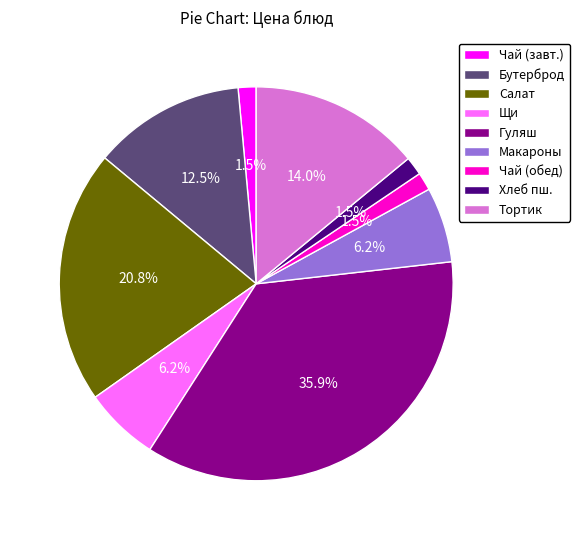

To the nearest percent, what is the difference between the largest and smallest slice percentages?

34%